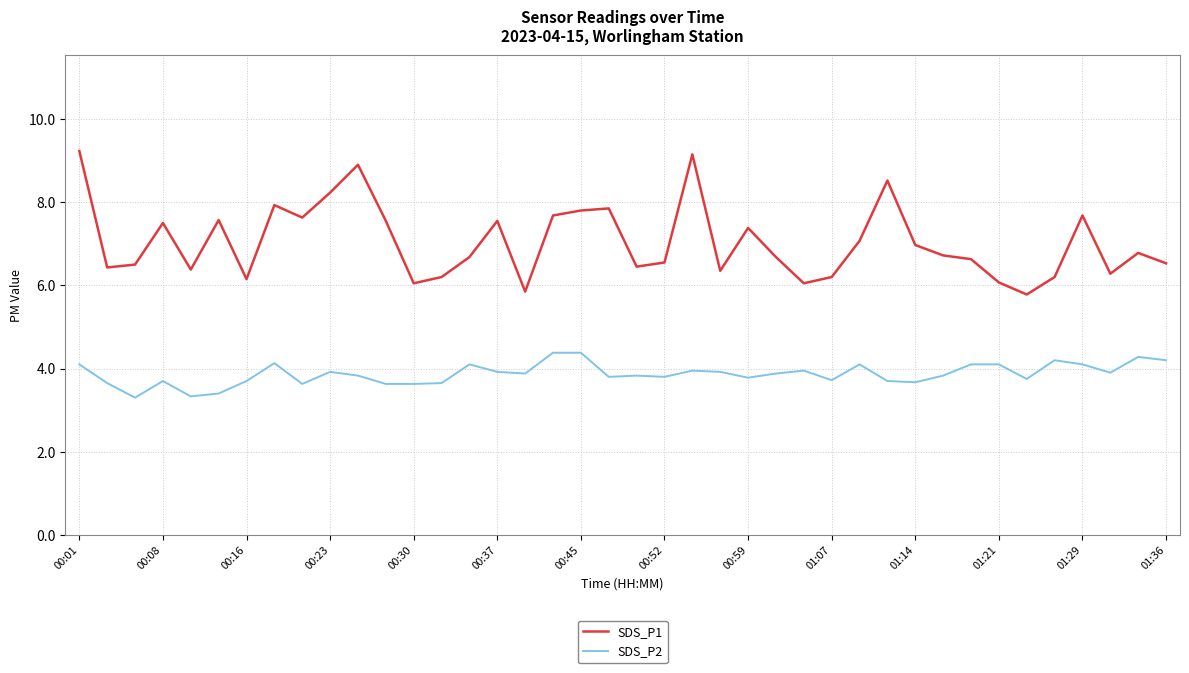

What is the highest value of the SDS_P1 series?

9.2